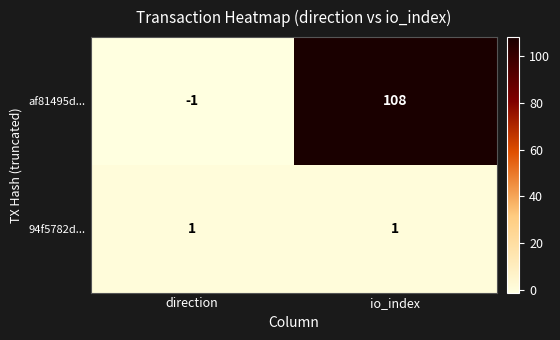

At direction, list the series in order from smallest to largest.

af81495d..., 94f5782d...